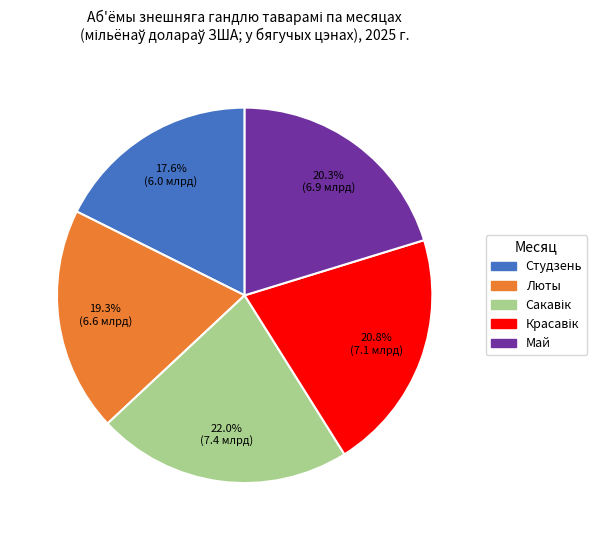

Which category has the smallest portion of the pie?

Студзень